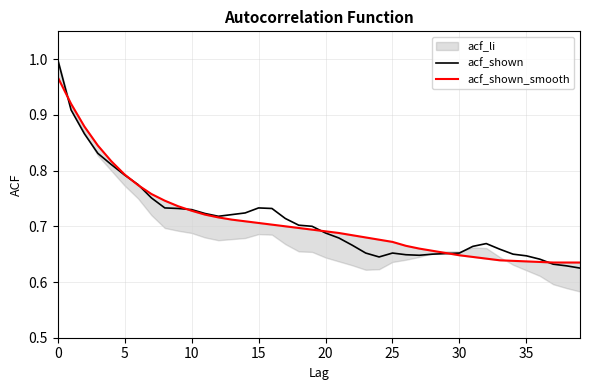

After their last crossing, which series has the higher values: acf_shown or acf_shown_smooth?

acf_shown_smooth